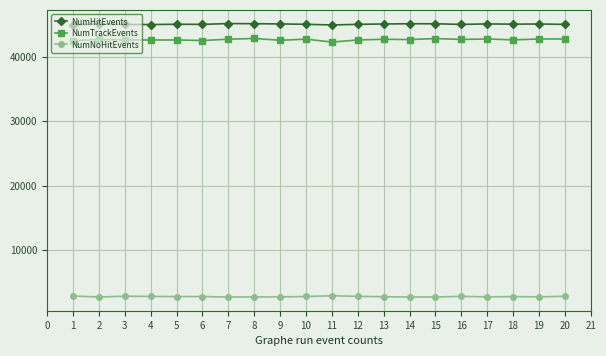

What are all the series names shown in the legend?

NumHitEvents, NumTrackEvents, NumNoHitEvents